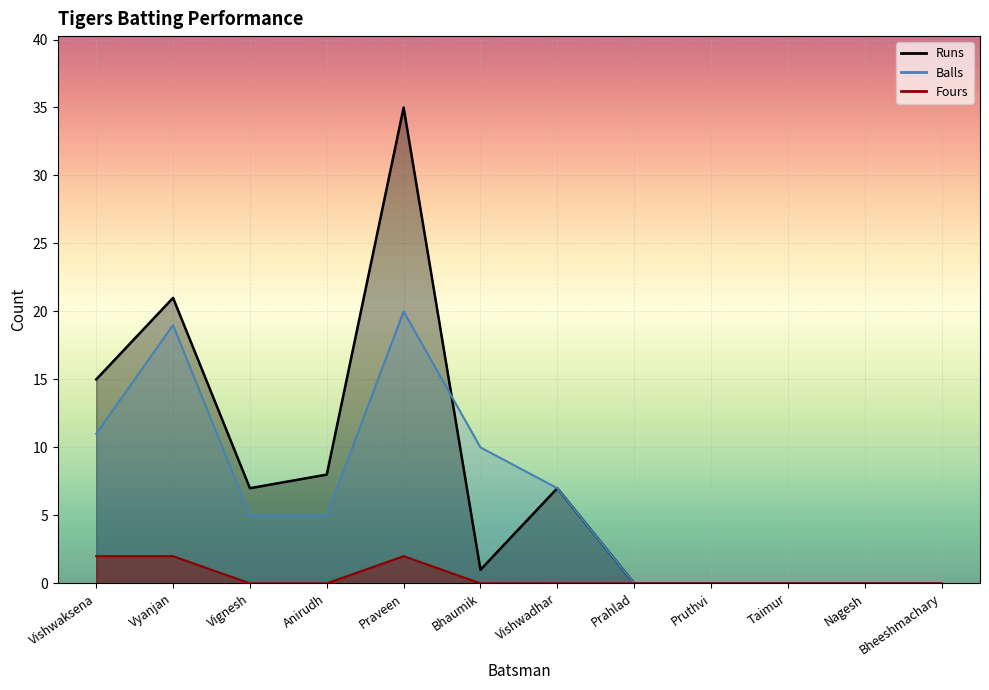

What value does the Balls series have at Vishwaksena?

11